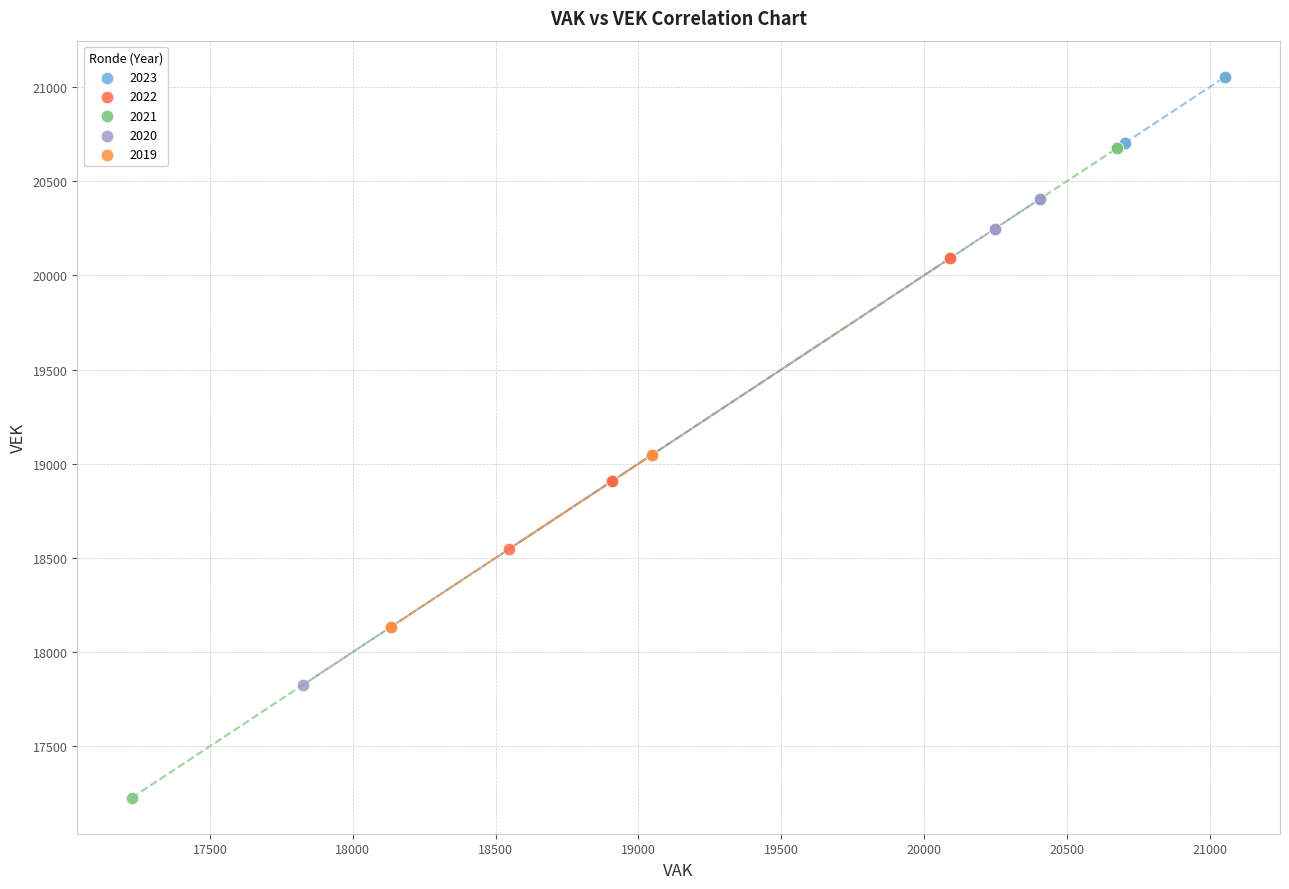

Which series contains the lowest Y value?

2021